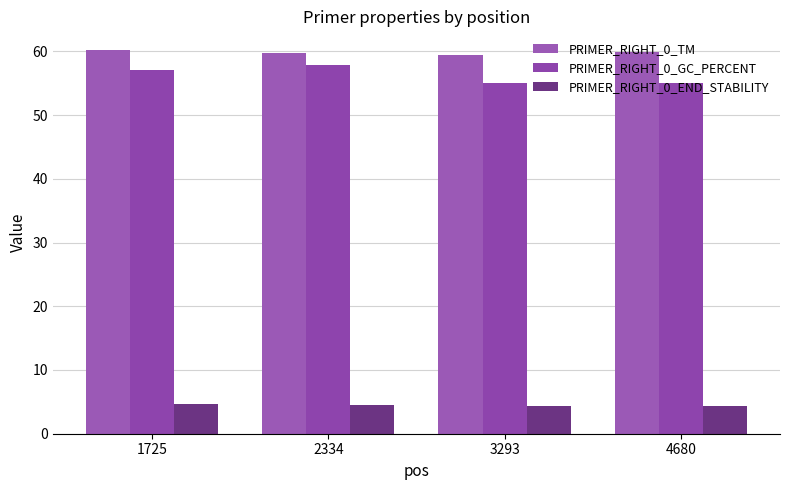

What are all the series names shown in the legend?

PRIMER_RIGHT_0_TM, PRIMER_RIGHT_0_GC_PERCENT, PRIMER_RIGHT_0_END_STABILITY